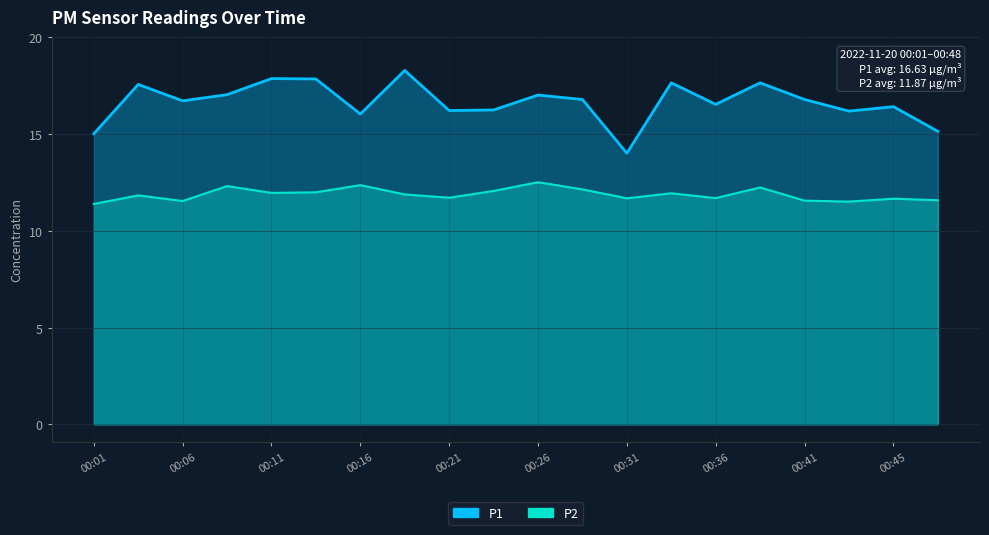

What are all the series names shown in the legend?

P1, P2